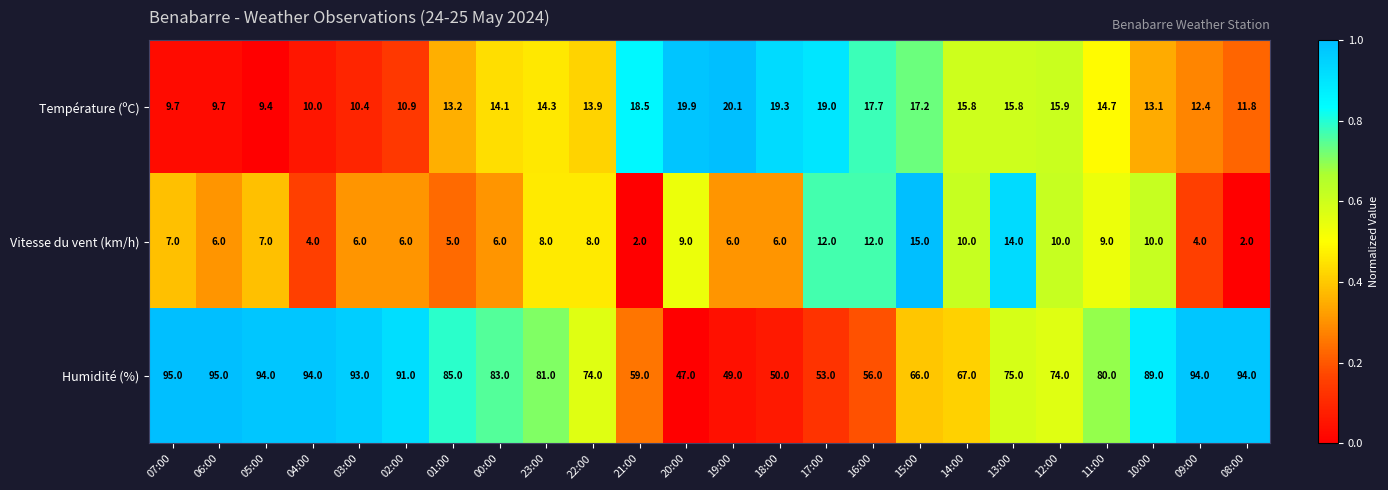

What is the smallest value displayed?

2.0